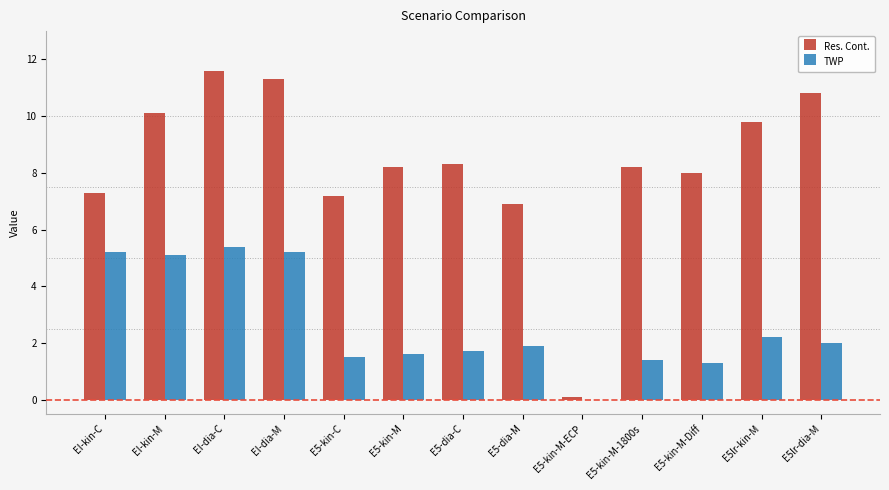

Between EI-dia-C and E5-dia-M, which series saw the biggest shift?

Res. Cont.